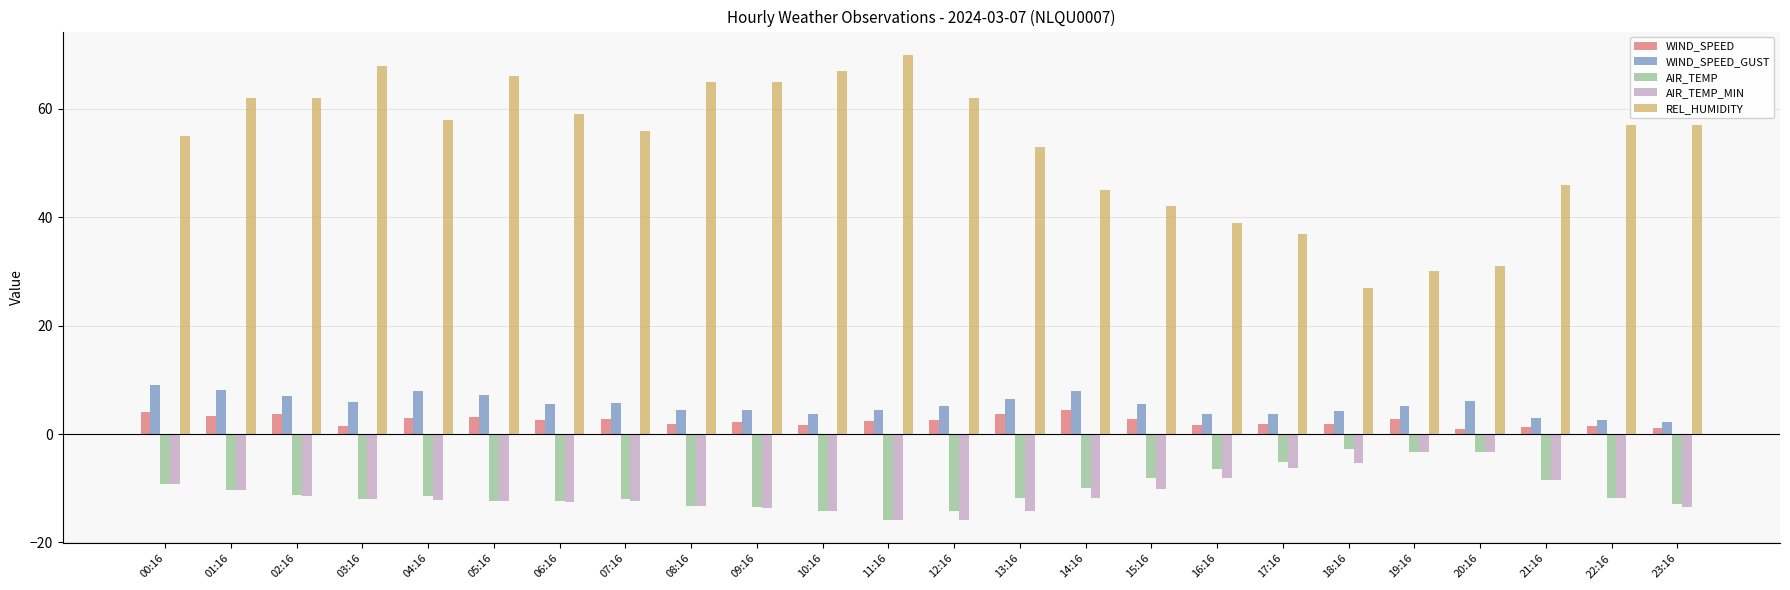

The value of AIR_TEMP_MIN at 06:16 is -6.6. True or false?

False